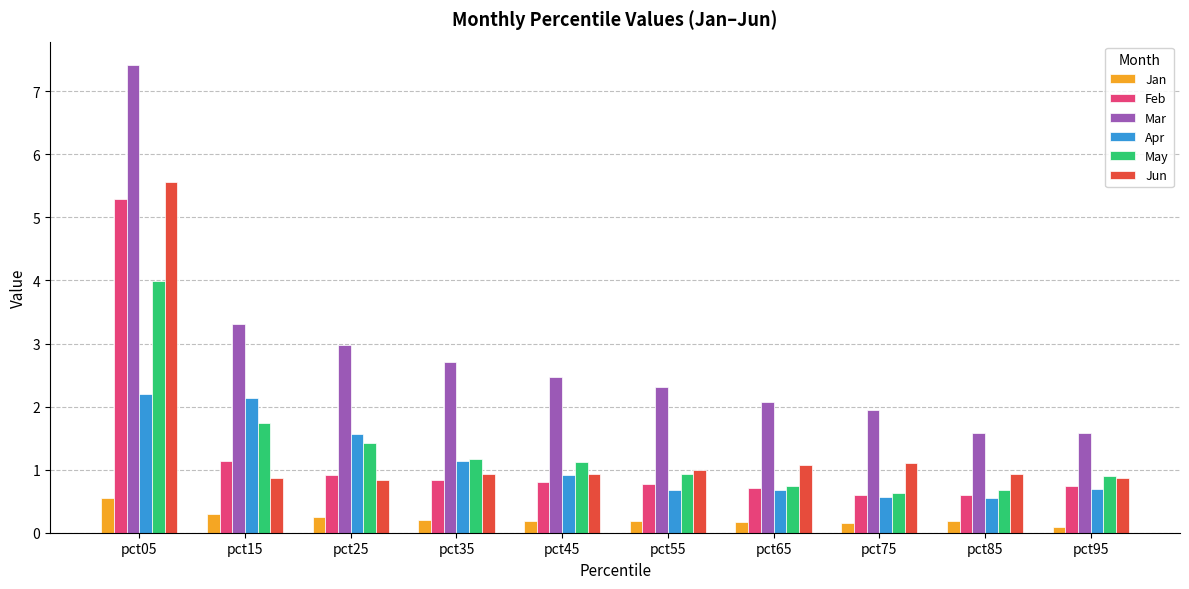

Are the bars horizontal?

No